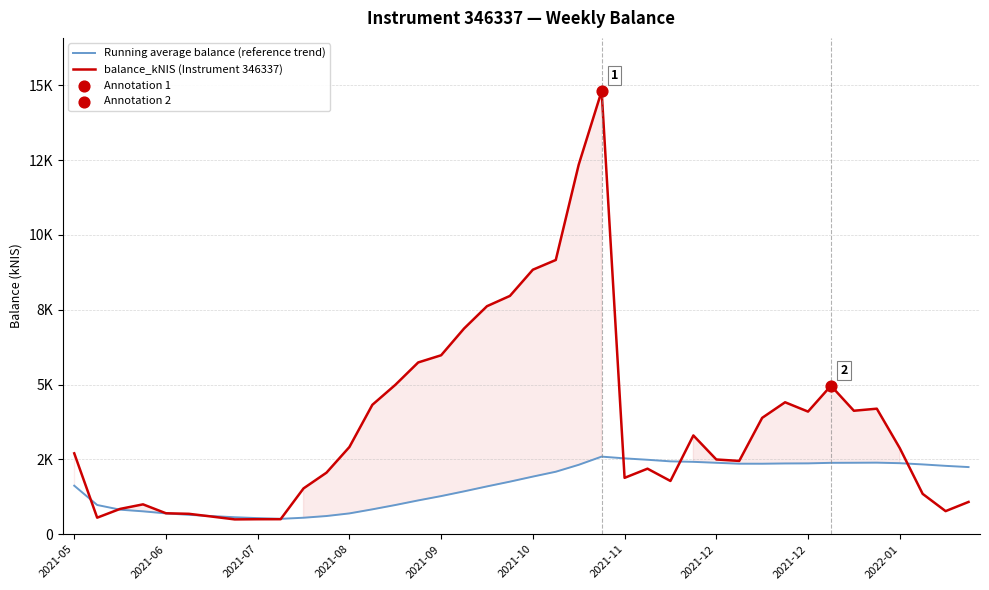

Which series has the largest Y range (max minus min)?

balance_kNIS (Instrument 346337)